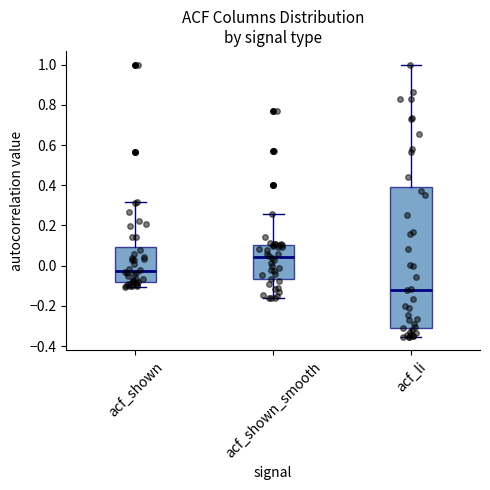

Reading left to right, transcribe this box plot: for each box, give where its median line is, the range the box spans, and where its two whiskers end, as read against the y-axis. The values are not printed on the chart, so give them approximately, as read against the axis.

acf_shown: median -0.02, box -0.08 to 0.10, whiskers -0.10 to 0.32
acf_shown_smooth: median 0.04, box -0.06 to 0.10, whiskers -0.16 to 0.26
acf_li: median -0.12, box -0.32 to 0.38, whiskers -0.36 to 1.00